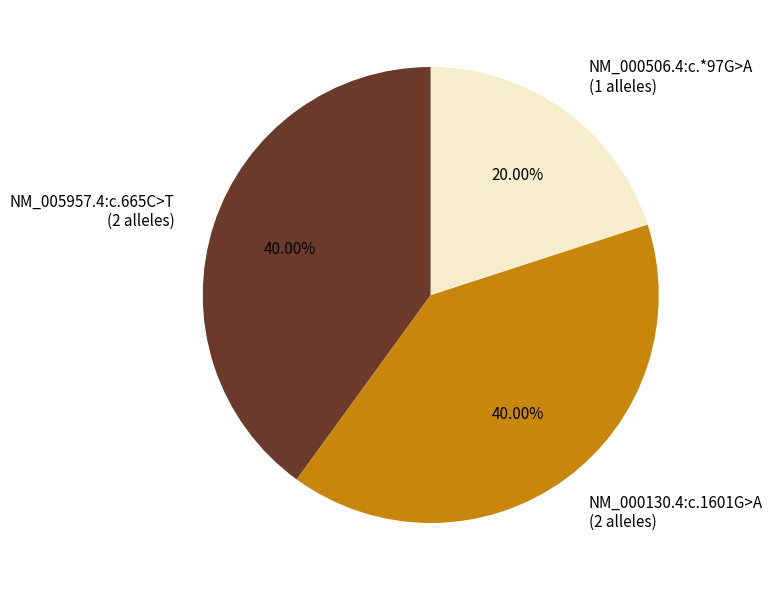

Which has a higher value, NM_000130.4:c.1601G>A or NM_000506.4:c.*97G>A?

NM_000130.4:c.1601G>A